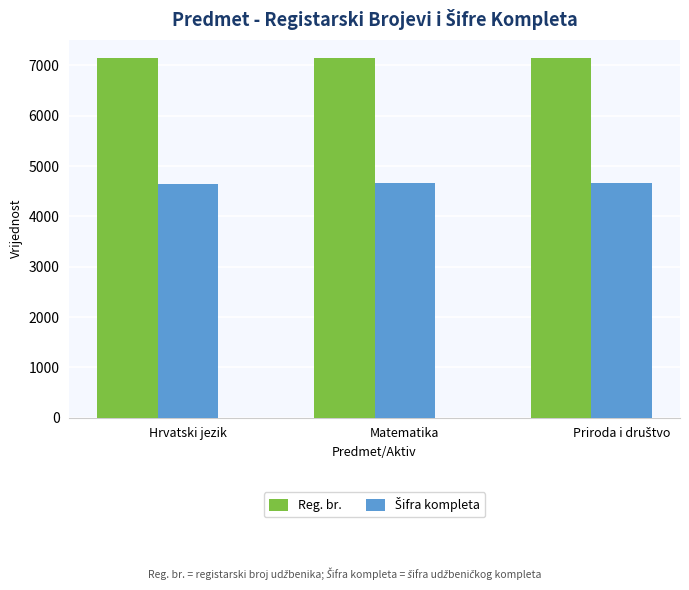

The value of Reg. br. at Matematika is 3302. True or false?

False